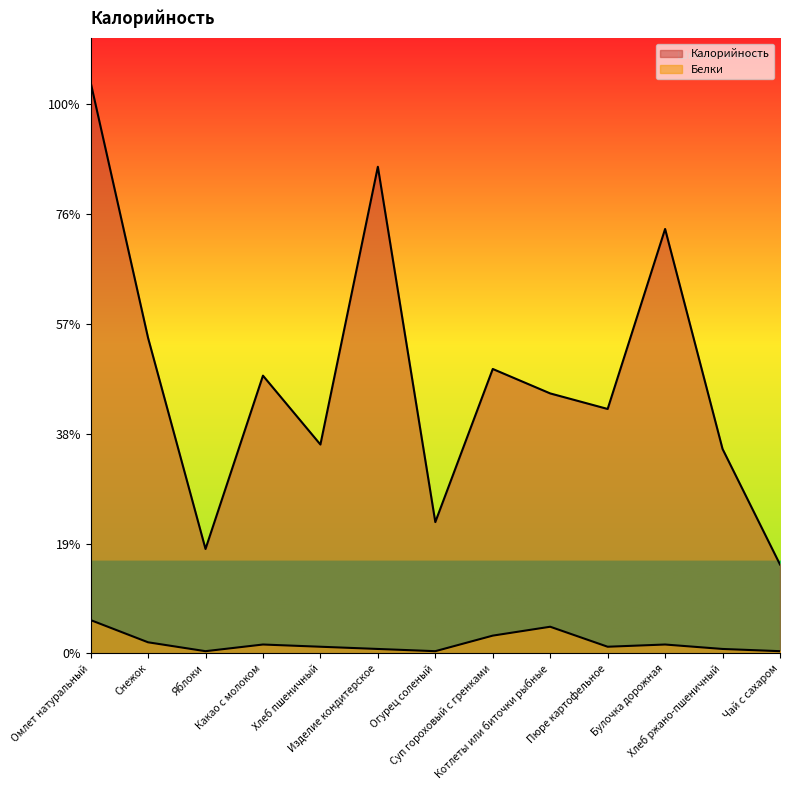

How many lines are shown in the chart?

2